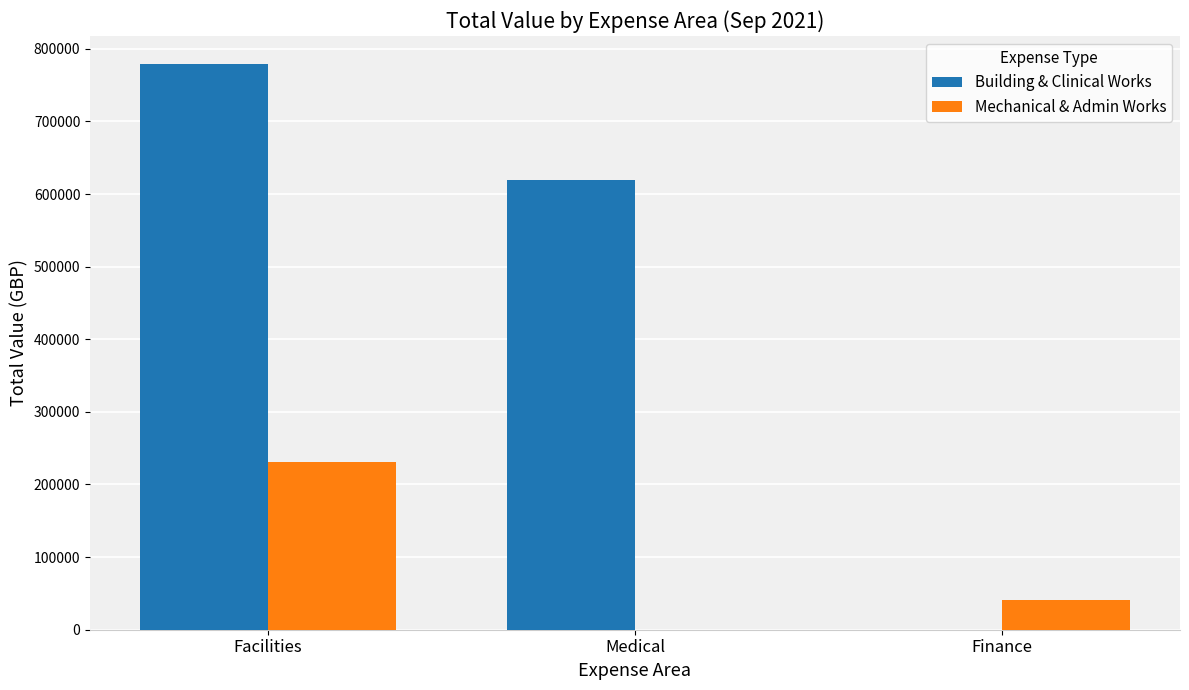

What is the total value across all series at Finance?

41338.4